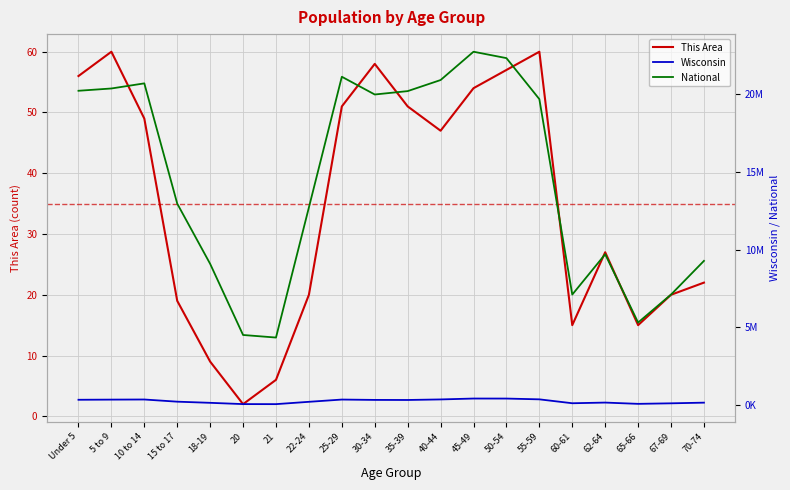

True or false: National and This Area intersect in this chart.

False